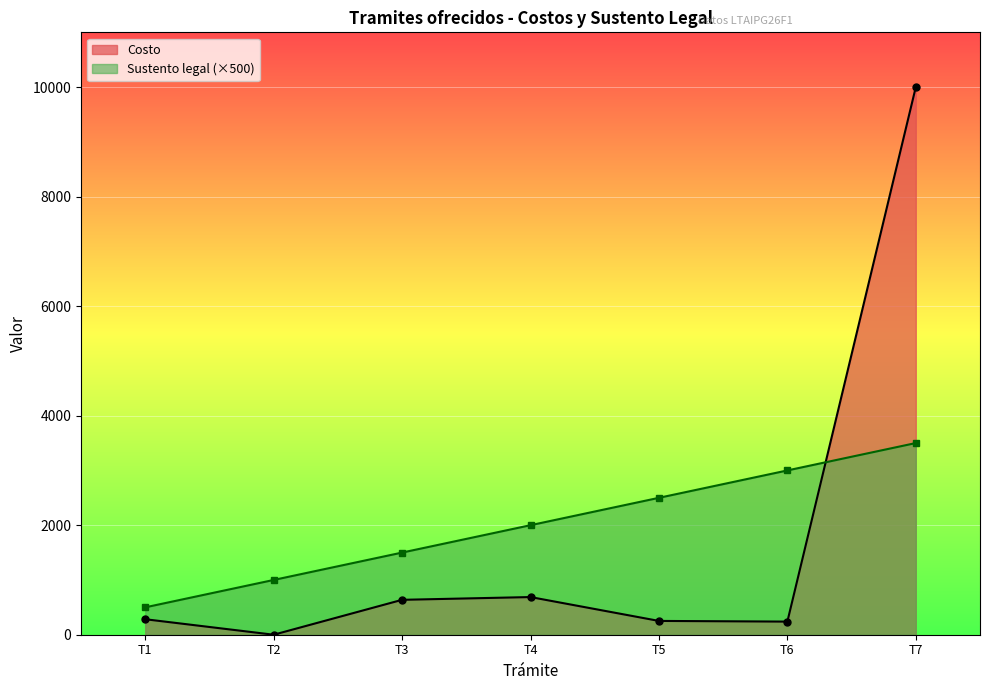

What is the difference between the Sustento legal (×500) values at T2 and T1?

500.0